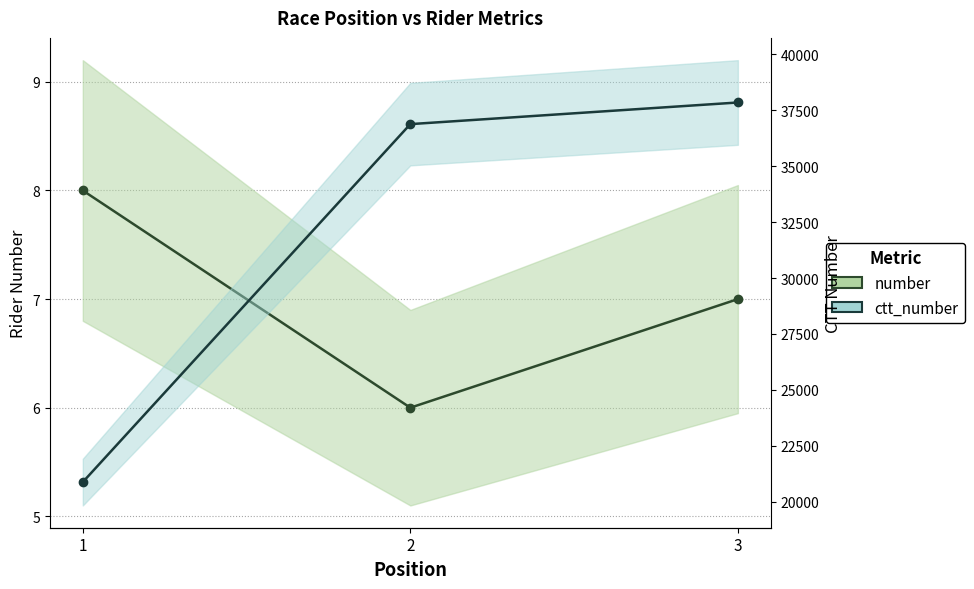

At which category does the chart reach its minimum across all series?

2